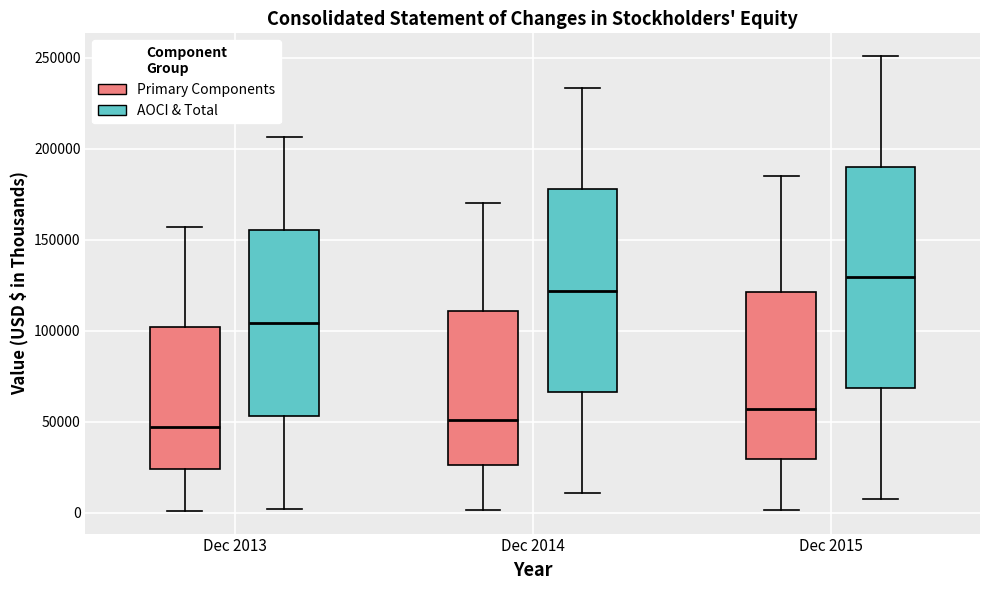

Which box is the tallest, from its lower edge to its upper edge?

Dec 2015 (AOCI & Total)